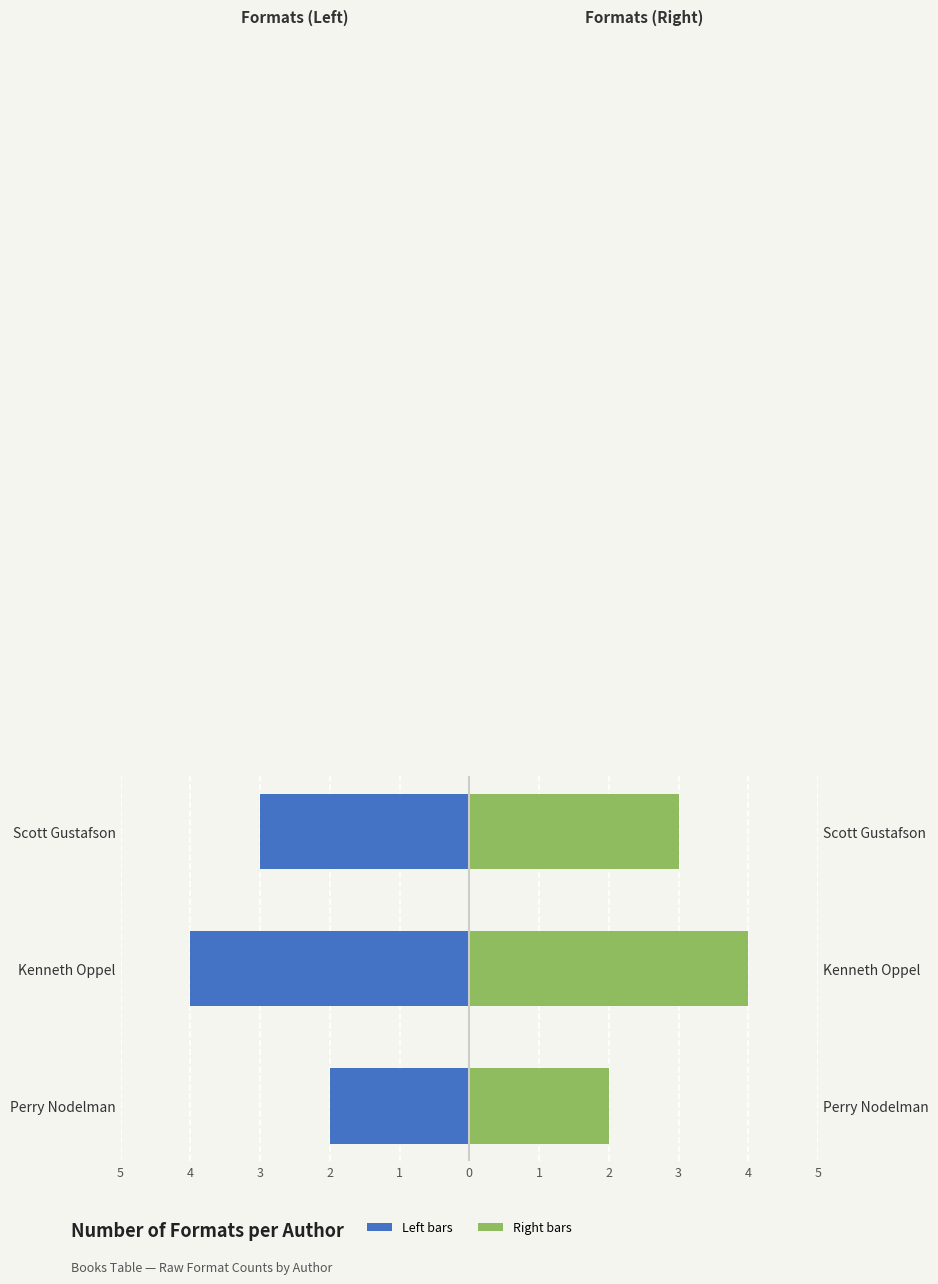

What is the difference between the maximum and minimum values in the Left (Formats) series?

2